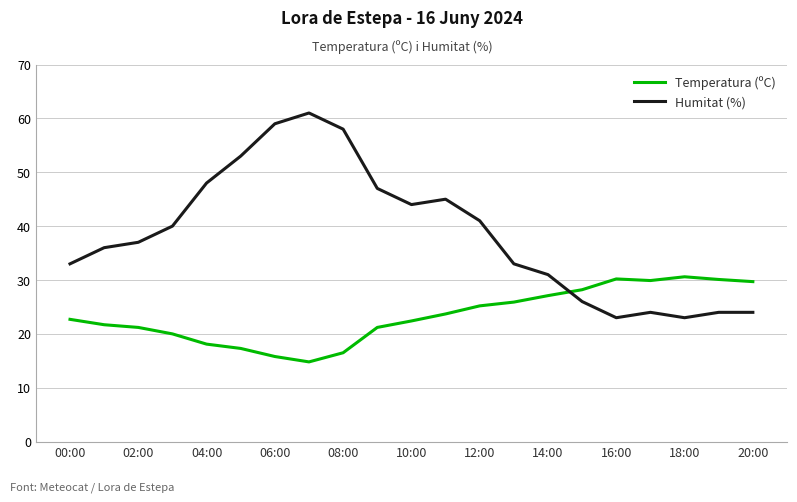

Which series has the largest range (max minus min)?

Humitat (%)